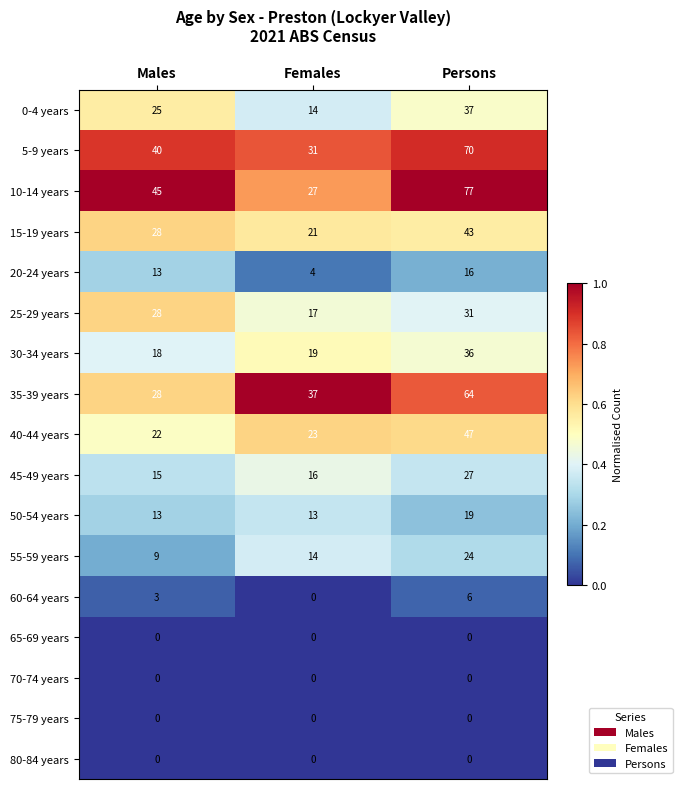

True or false: 80-84 years has a value of 0 at Females.

True